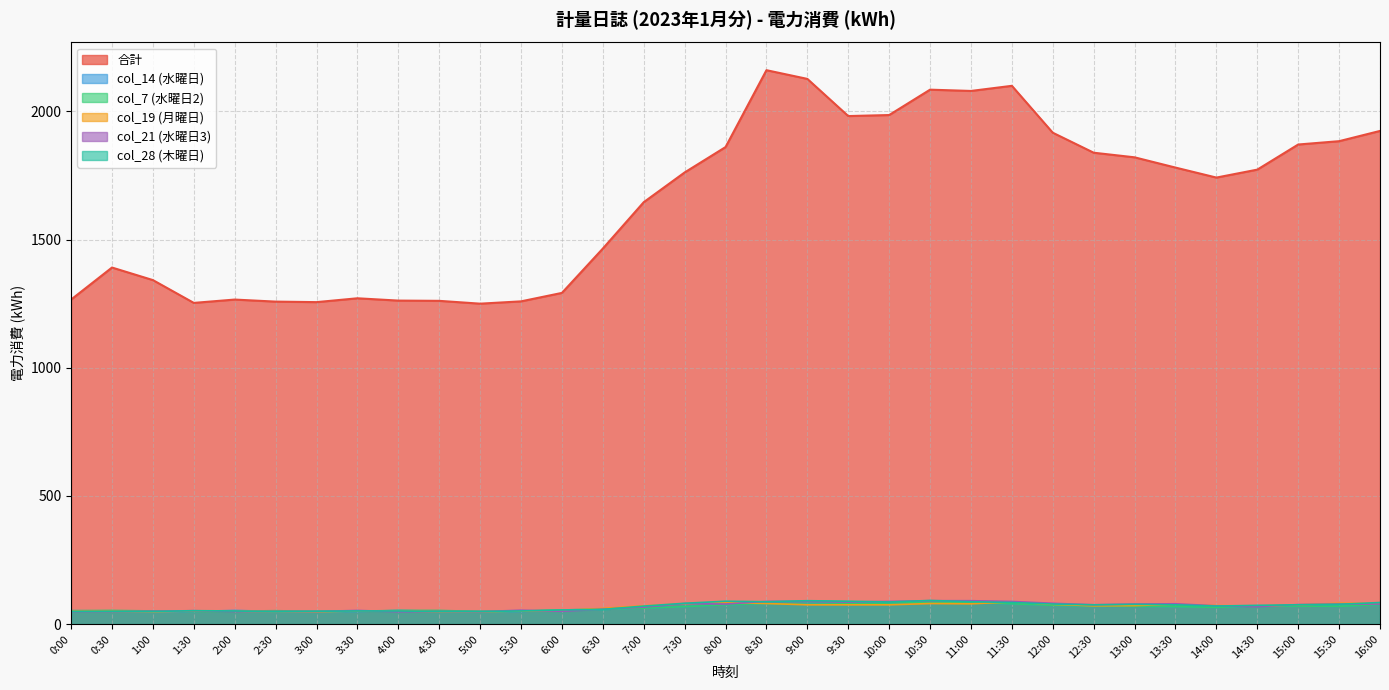

What is the difference between the col_14 (Wed) values at 8:00 and 4:00?

22